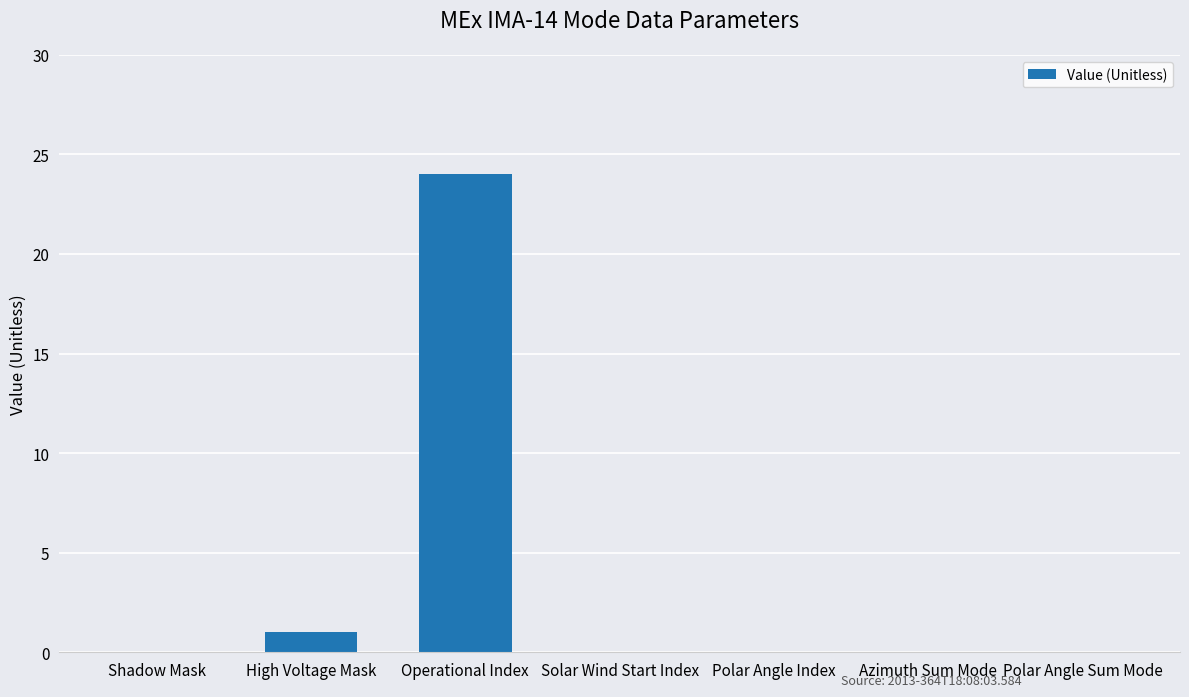

Reading right to left, list all the values displayed in this chart.

0	0	0	0	24	1	0